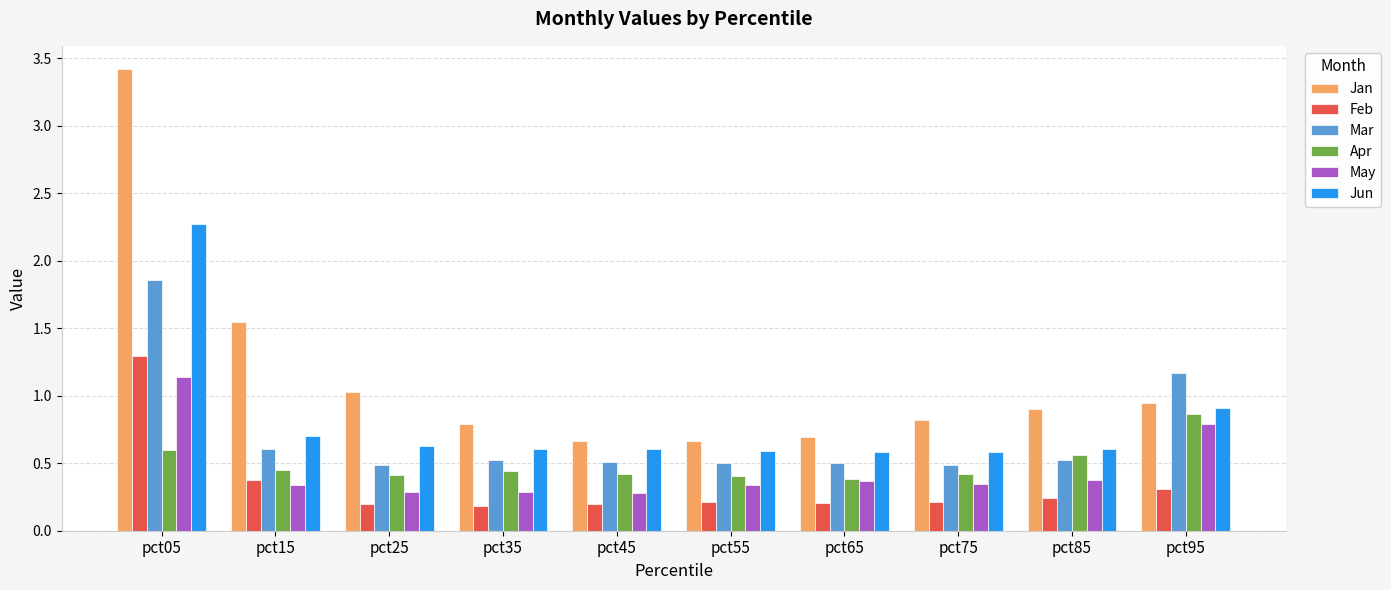

Are the bars grouped side by side (vs. stacked)?

Yes